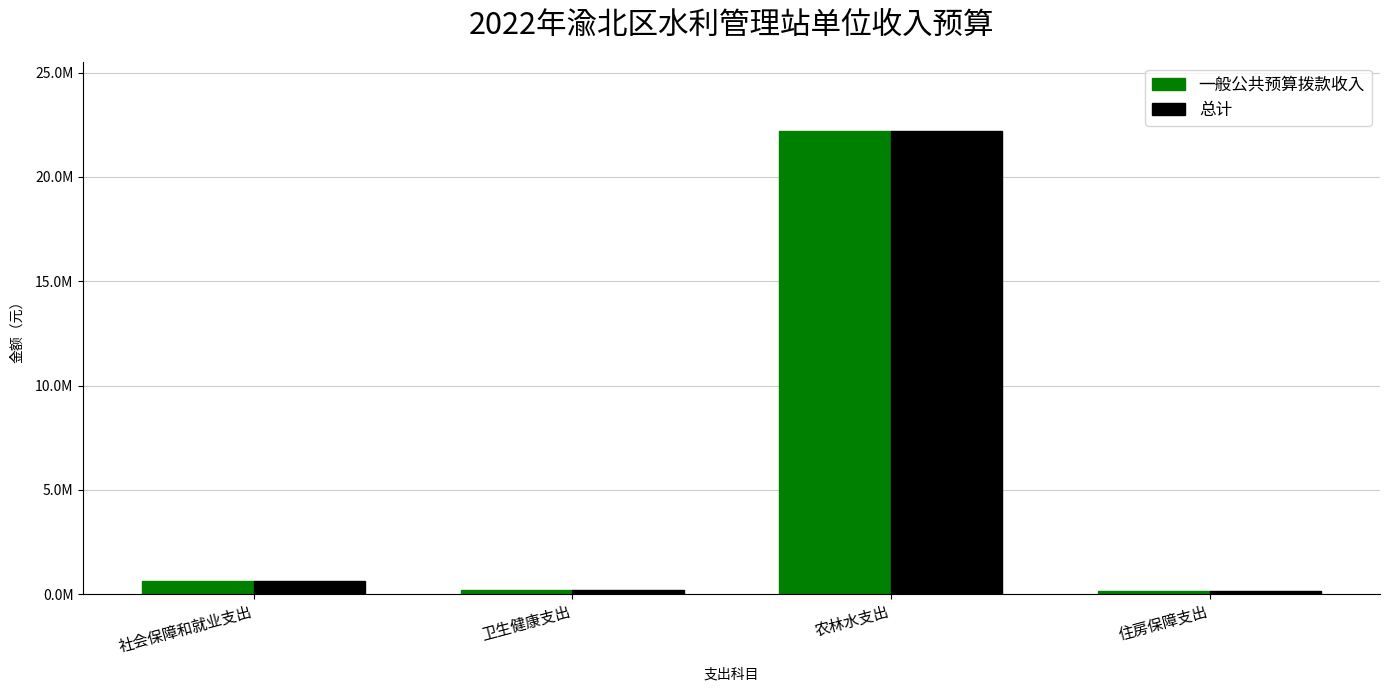

What are all the series names shown in the legend?

一般公共预算拨款收入, 总计